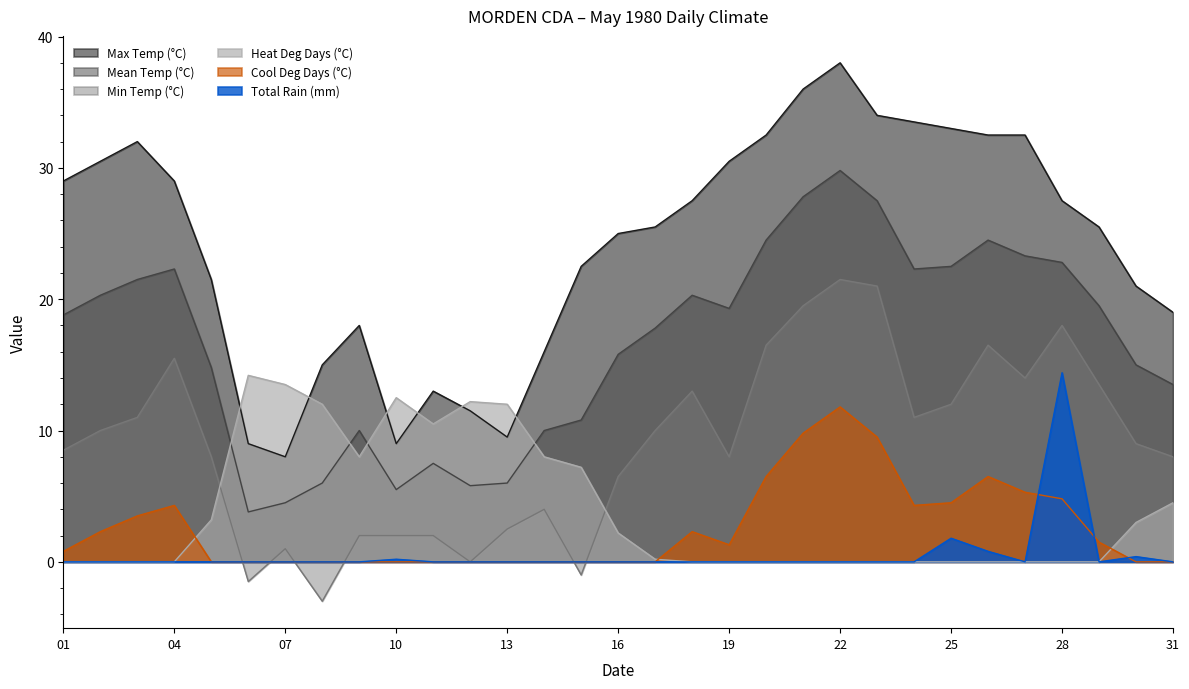

What is the sum of the Cool Deg Days (°C) values at 01 and 19?

2.1